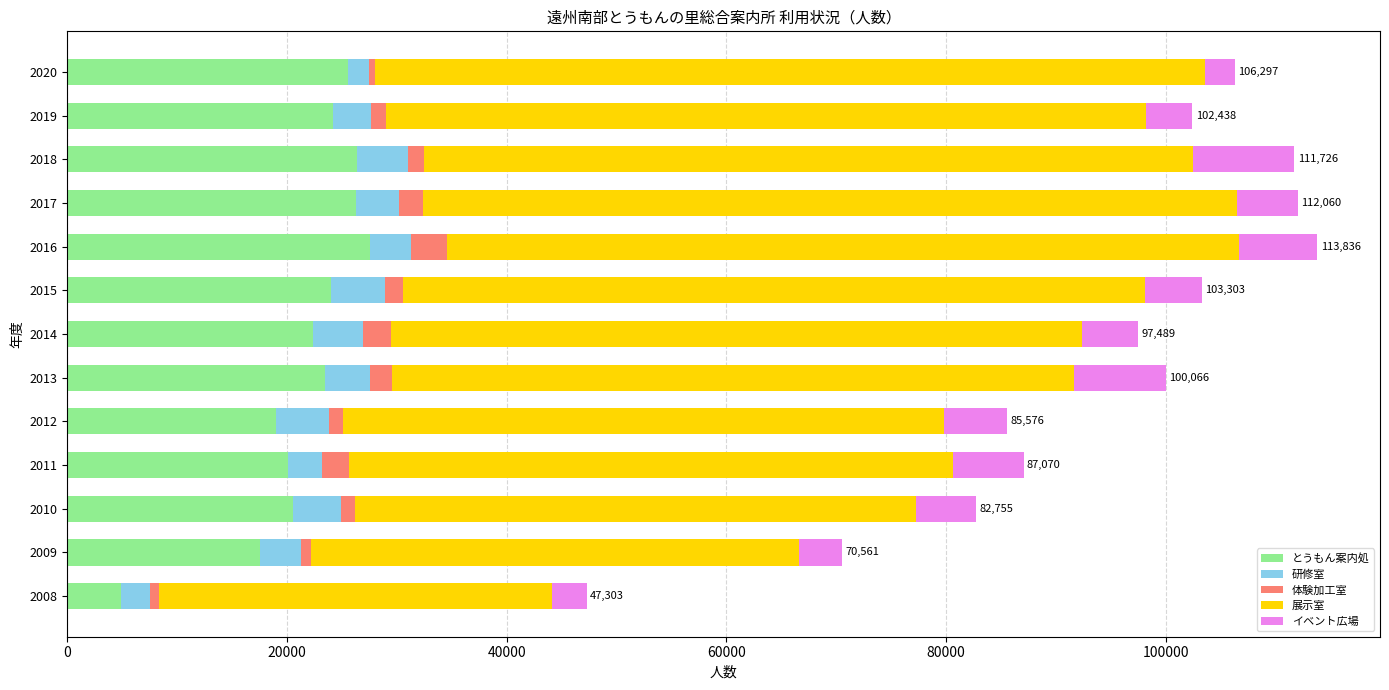

How many categories are shown in the chart?

13